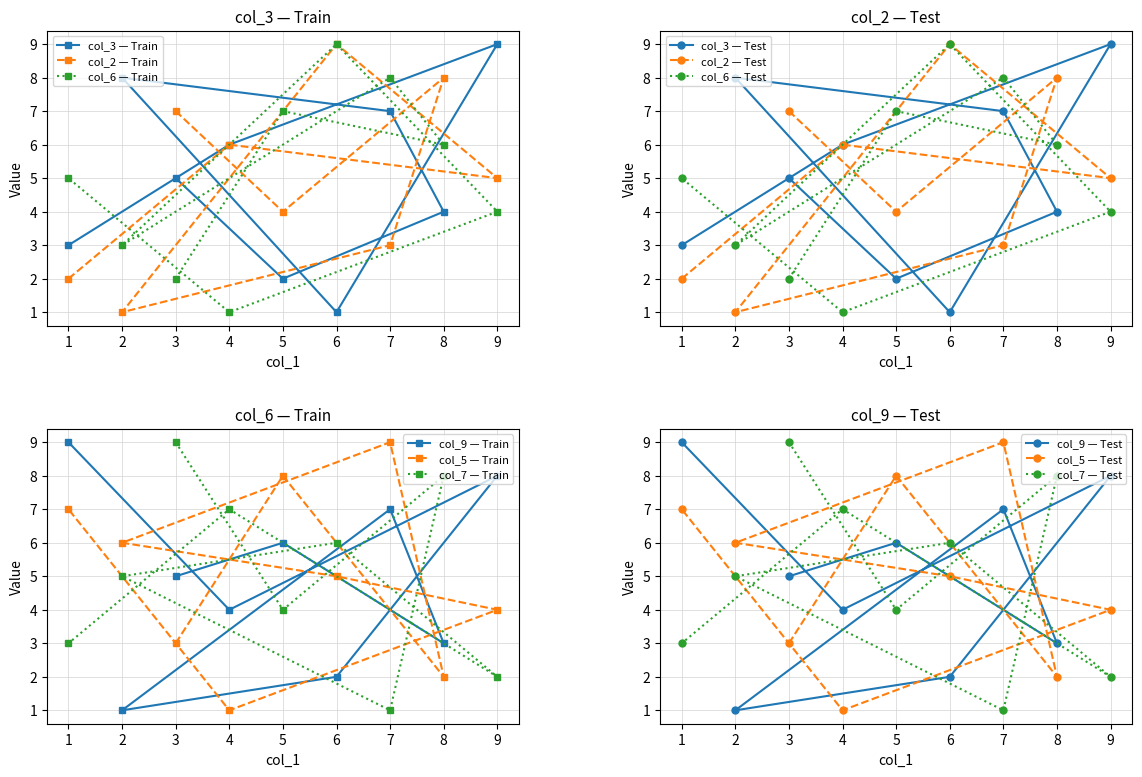

Which has a higher value, 3 or 5?

3